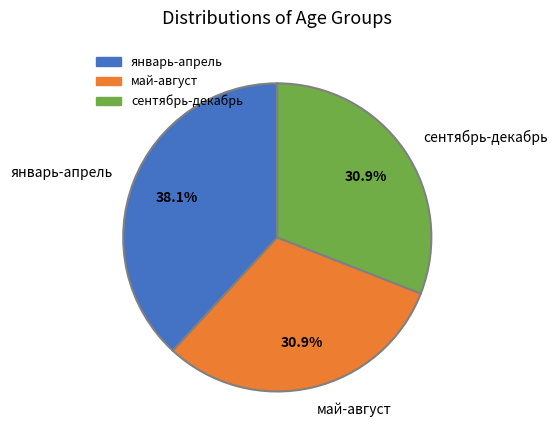

Combined, what portion of the pie is сентябрь-декабрь and май-август?

61.9%